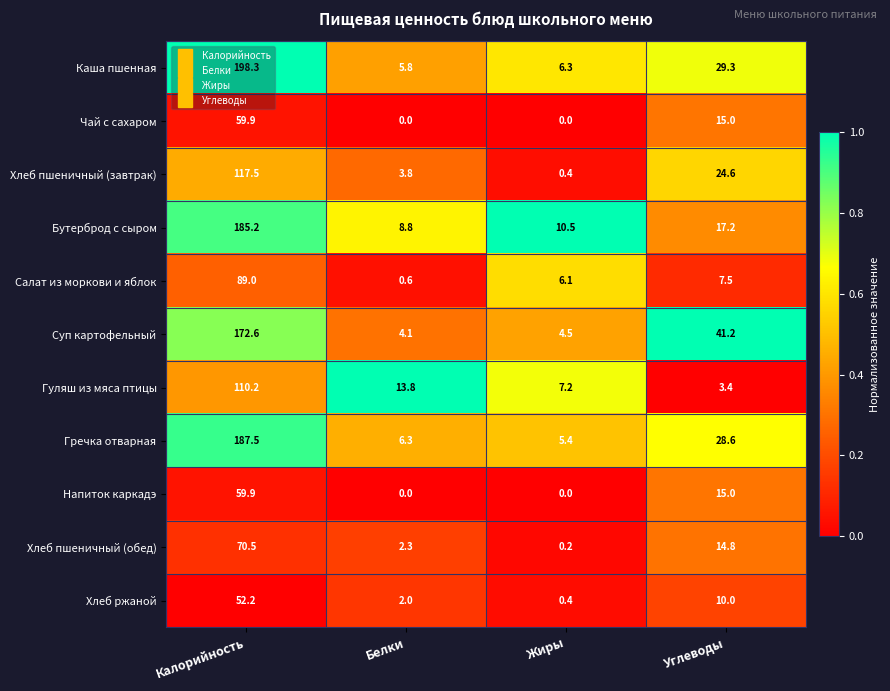

The Салат из моркови и яблок series shows 0.6 at Белки. True or false?

True